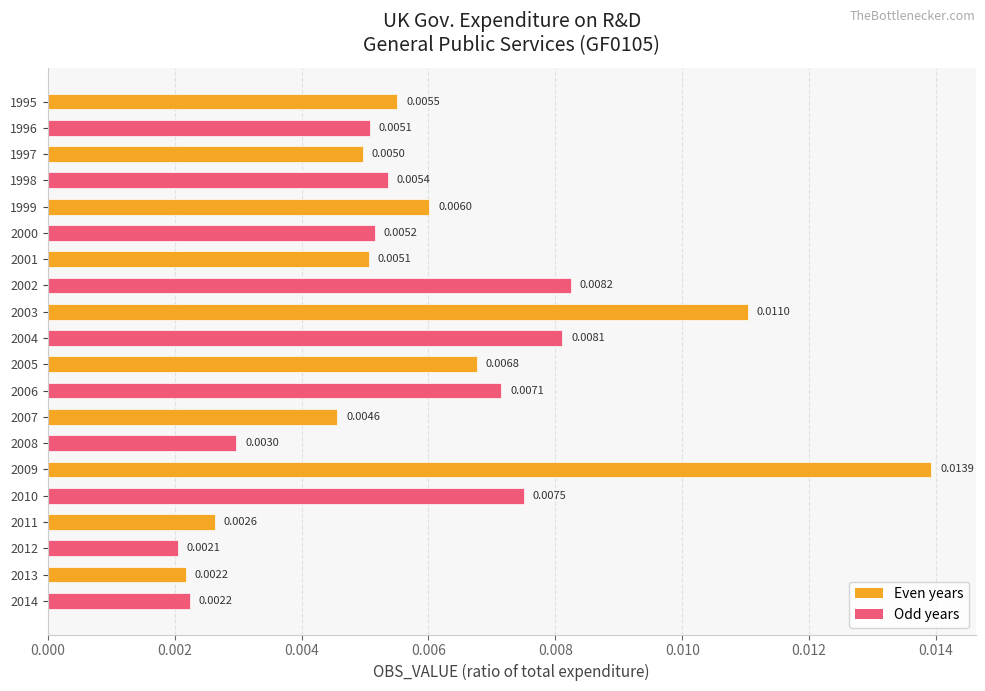

Which has a higher value, 1996 or 2006?

2006